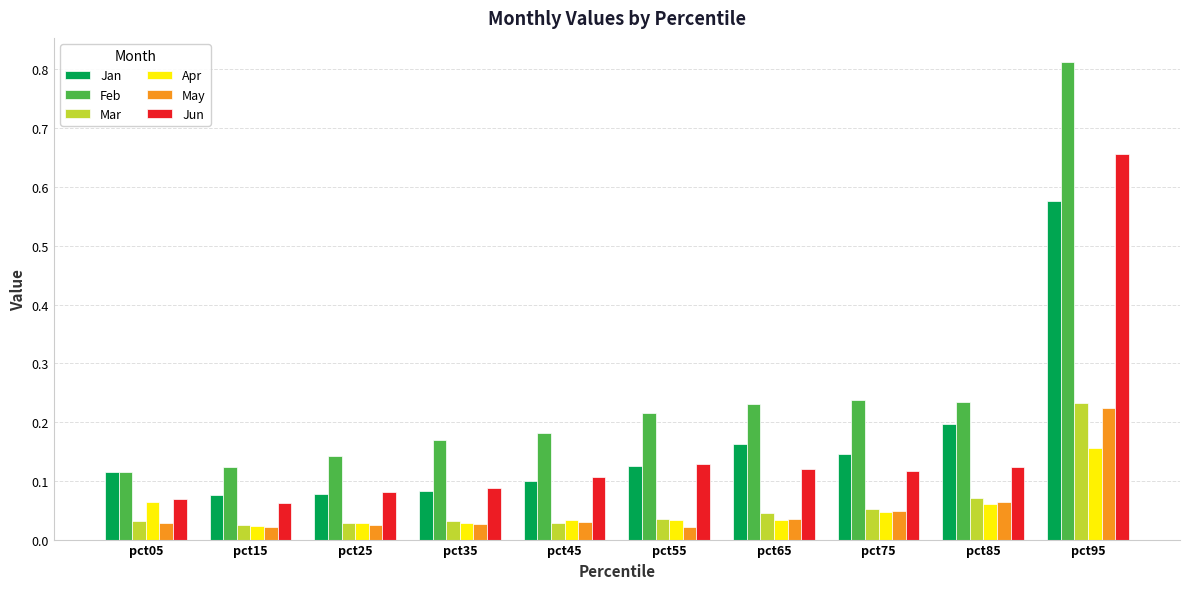

What is the sum of the Jan values at pct85 and pct45?

0.3